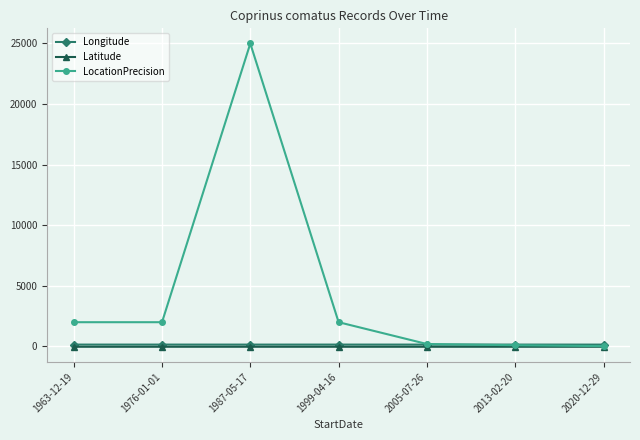

How many lines are shown in the chart?

3